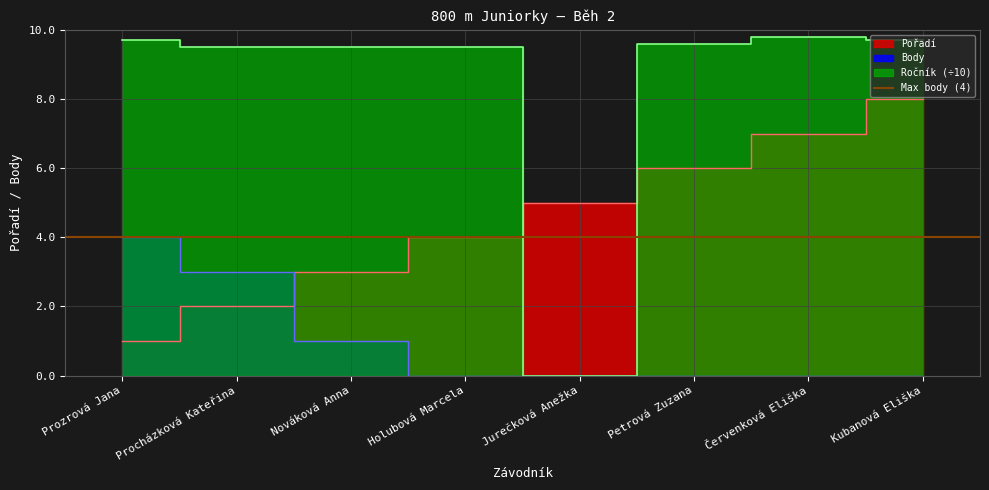

Does the chart have visible grid lines?

Yes